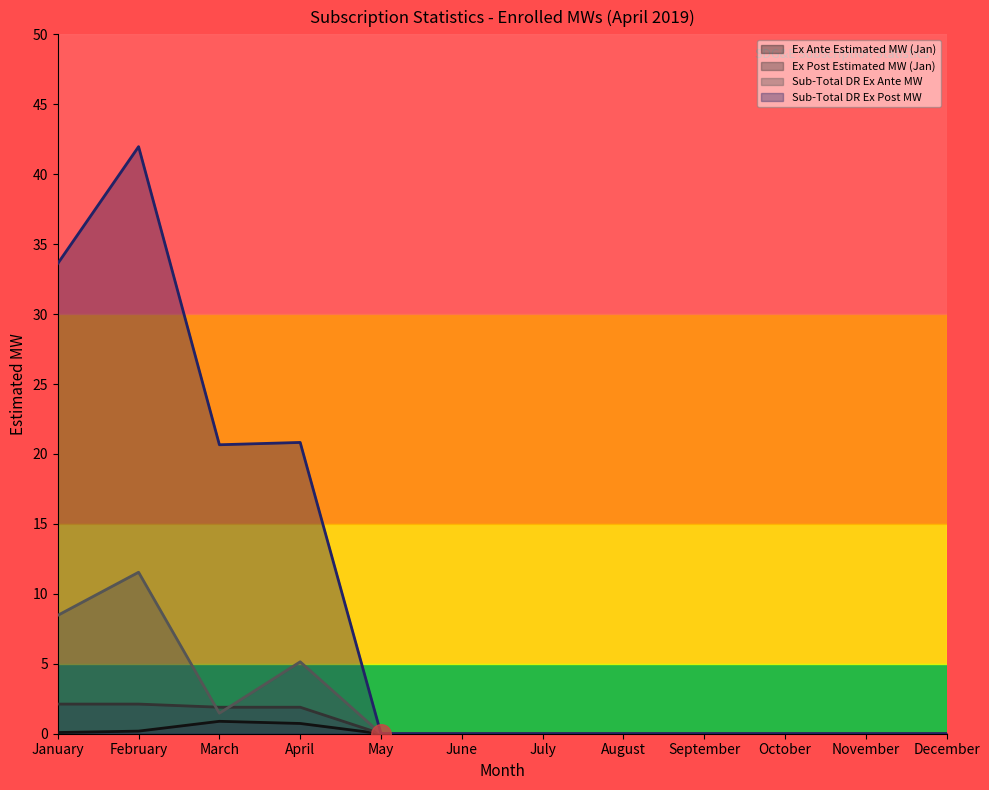

At how many categories does at least one series exceed 2?

4